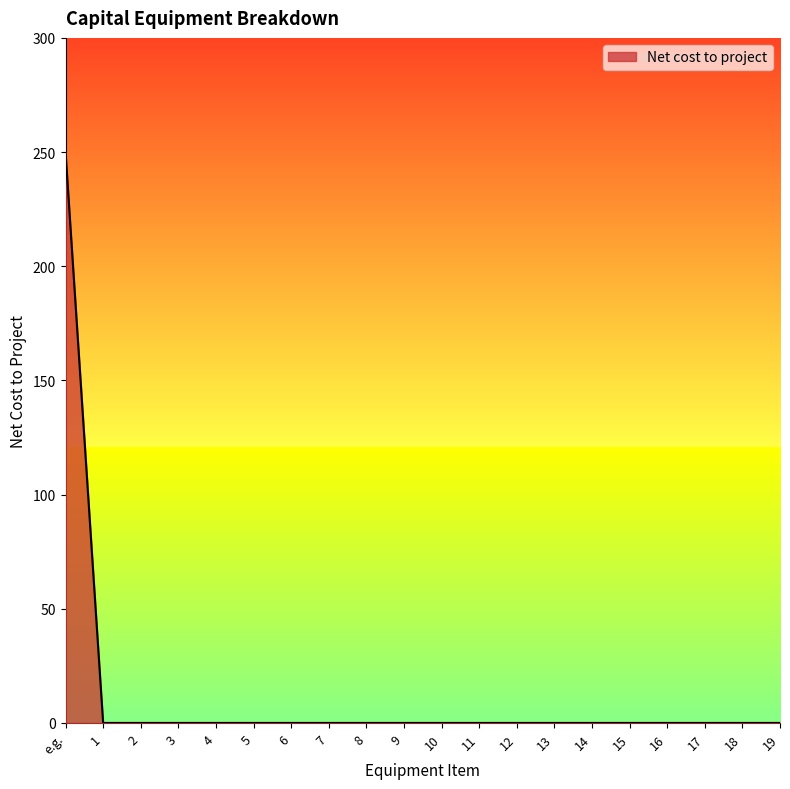

How many distinct data groups are displayed?

1